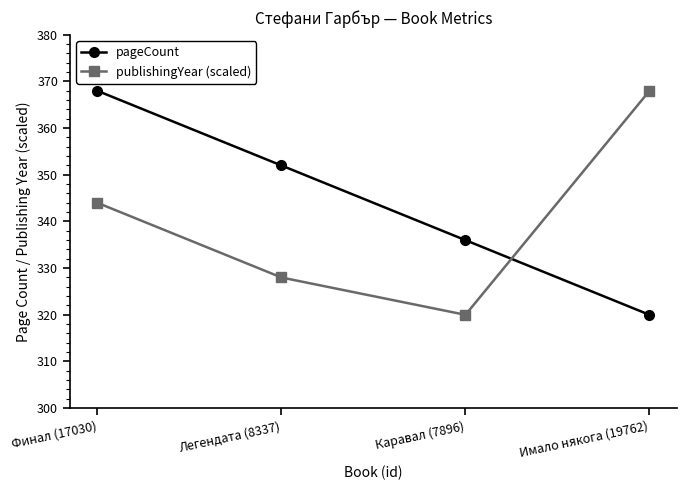

What is the label of the 3rd point from the left?

Каравал (7896)